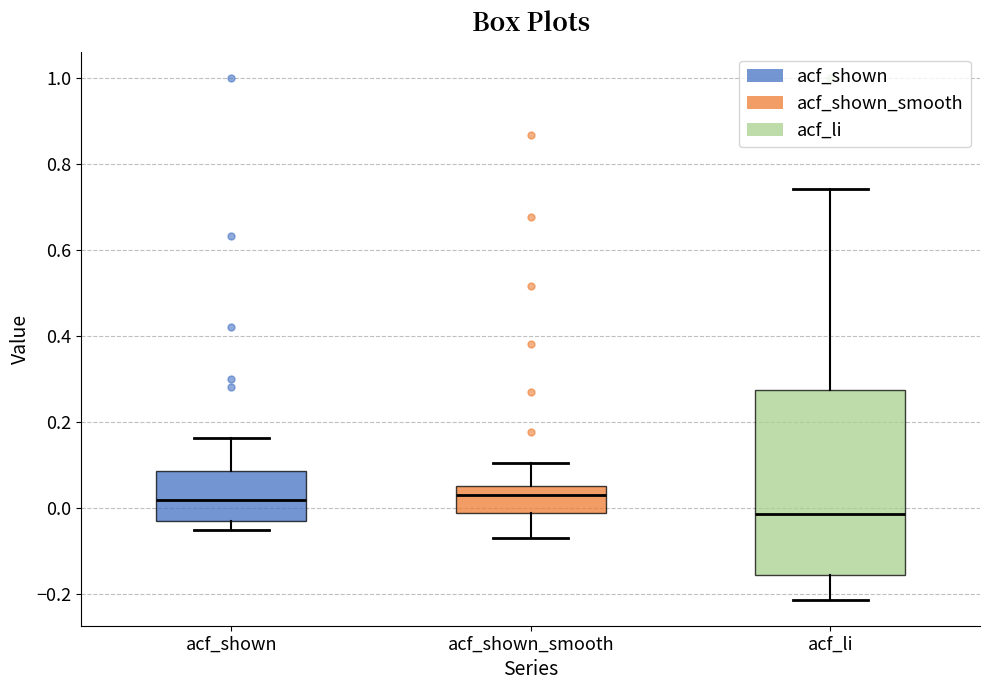

Reading left to right, read every box against the y-axis: the position of its median line, the range the box covers, and the ends of its whiskers. The values are not printed on the chart, so give them approximately, as read against the axis.

acf_shown: median 0.02, box -0.04 to 0.08, whiskers -0.06 to 0.16
acf_shown_smooth: median 0.02, box -0.02 to 0.06, whiskers -0.06 to 0.10
acf_li: median -0.02, box -0.16 to 0.28, whiskers -0.22 to 0.74